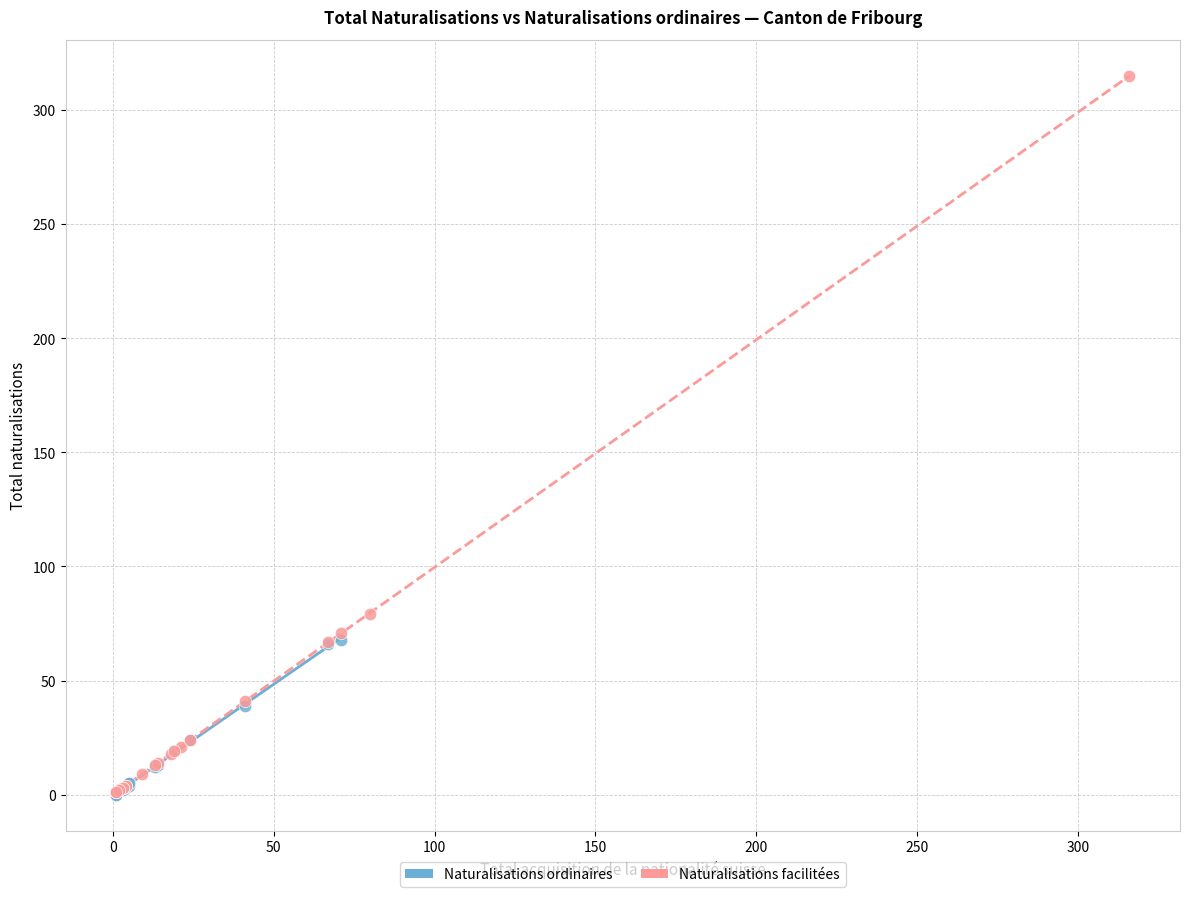

Which series has the largest Y range (max minus min)?

Naturalisations facilitées